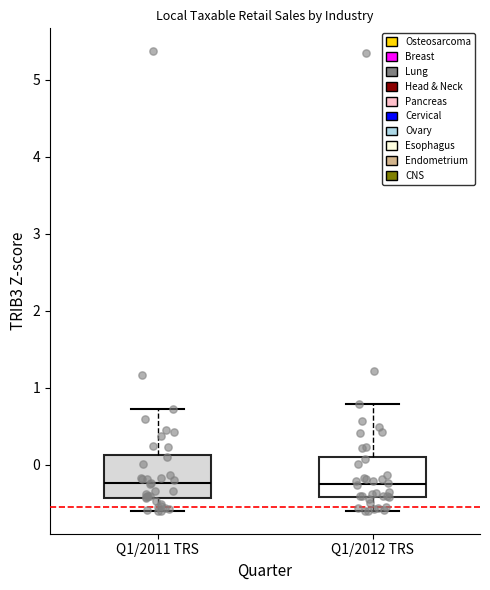

Reading left to right, read every box against the y-axis: the position of its median line, the range the box covers, and the ends of its whiskers. The values are not printed on the chart, so give them approximately, as read against the axis.

Q1/2011 TRS: median -0.2, box -0.4 to 0.1, whiskers -0.6 to 0.7
Q1/2012 TRS: median -0.3, box -0.4 to 0.1, whiskers -0.6 to 0.8